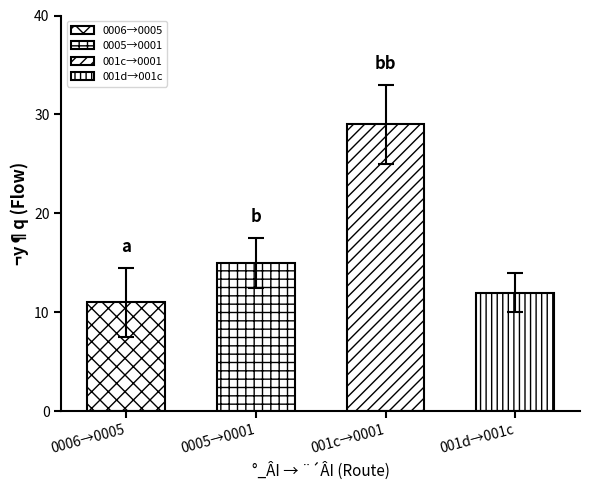

The chart shows a value of -14 at 6. True or false?

False